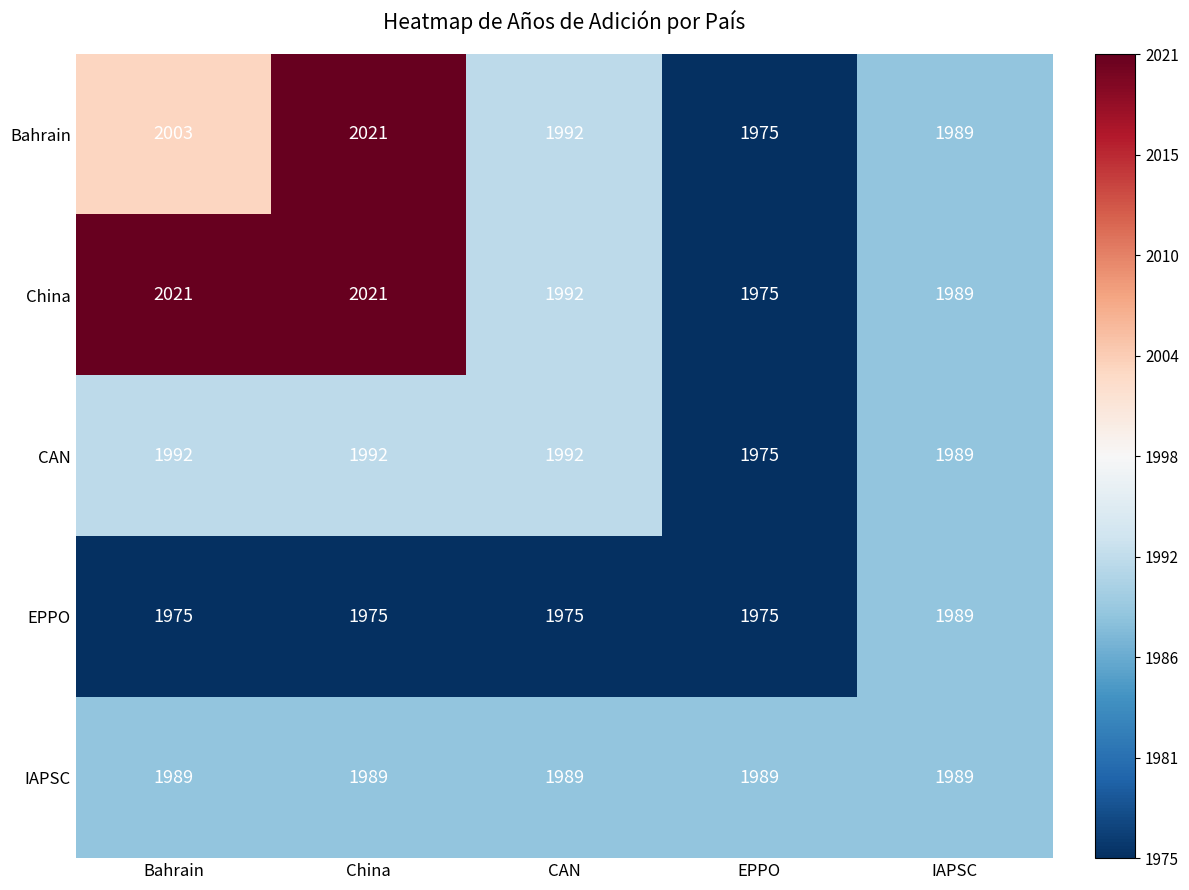

Reading left to right, what are all the values shown in this chart?

Bahrain: 2003	2021	1992	1975	1989
China: 2021	2021	1992	1975	1989
CAN: 1992	1992	1992	1975	1989
EPPO: 1975	1975	1975	1975	1989
IAPSC: 1989	1989	1989	1989	1989